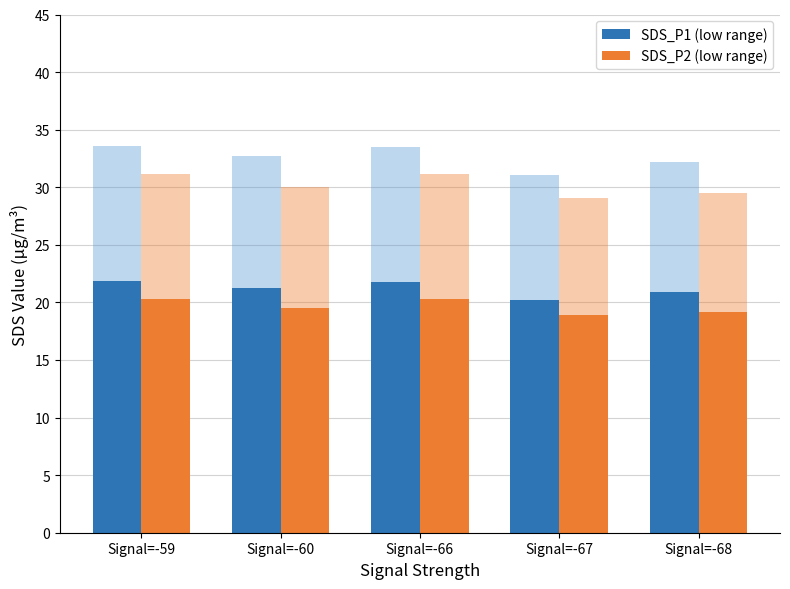

True or false: SDS_P1 (low range) has a value of 29.3 at Signal=-68.

False